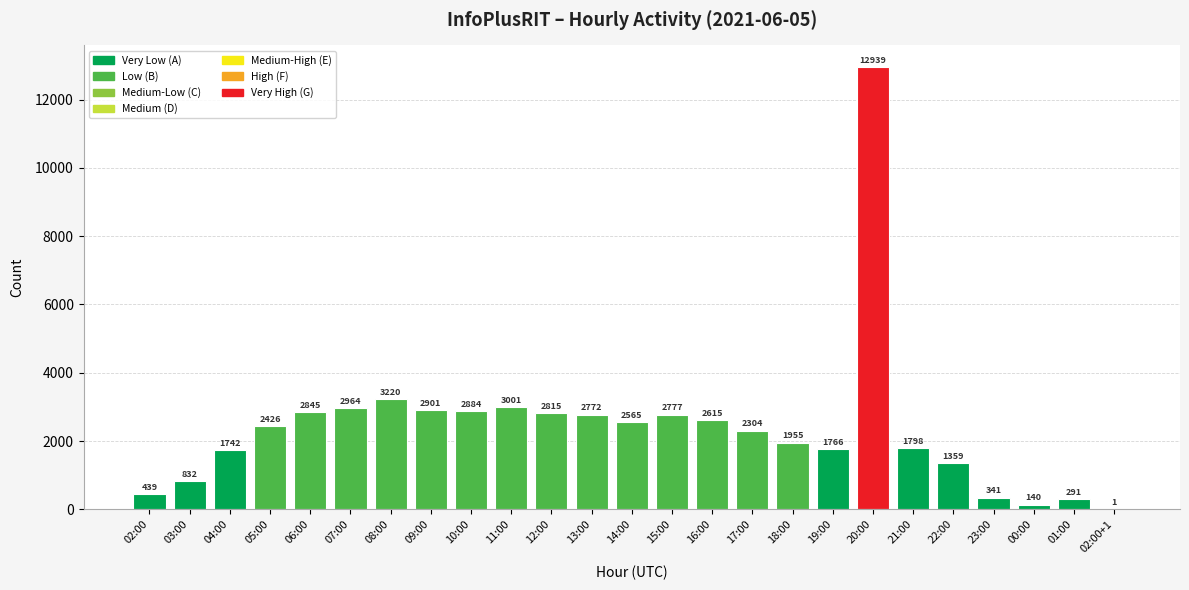

What is the maximum value shown in the chart?

12939